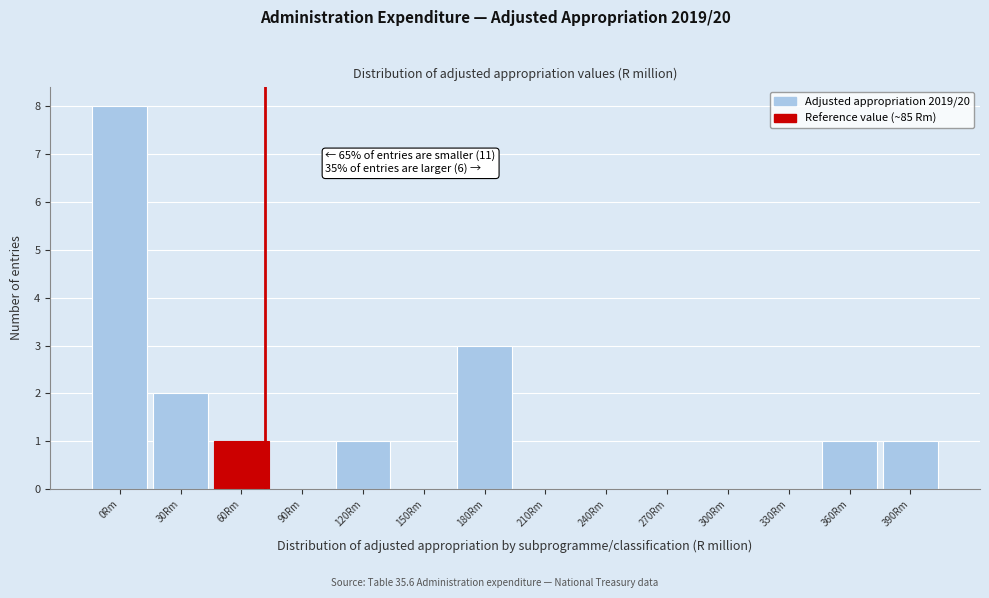

Reading left to right, transcribe all the data shown in this chart.

0Rm=8	30Rm=2	60Rm=1	90Rm=0	120Rm=1	150Rm=0	180Rm=3	210Rm=0	240Rm=0	270Rm=0	300Rm=0	330Rm=0	360Rm=1	390Rm=1